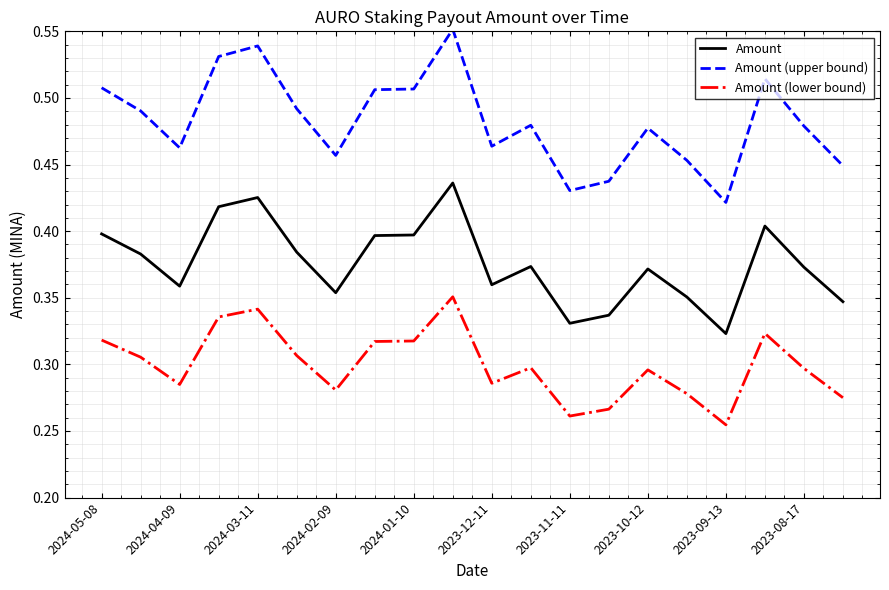

Rank the series by their maximum value, from highest to lowest.

Amount (upper bound), Amount, Amount (lower bound)